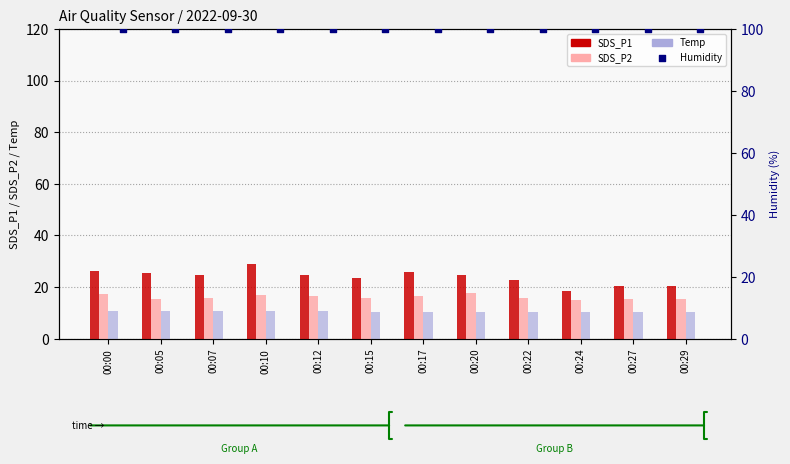

Which series has the widest spread of Y values?

SDS_P1